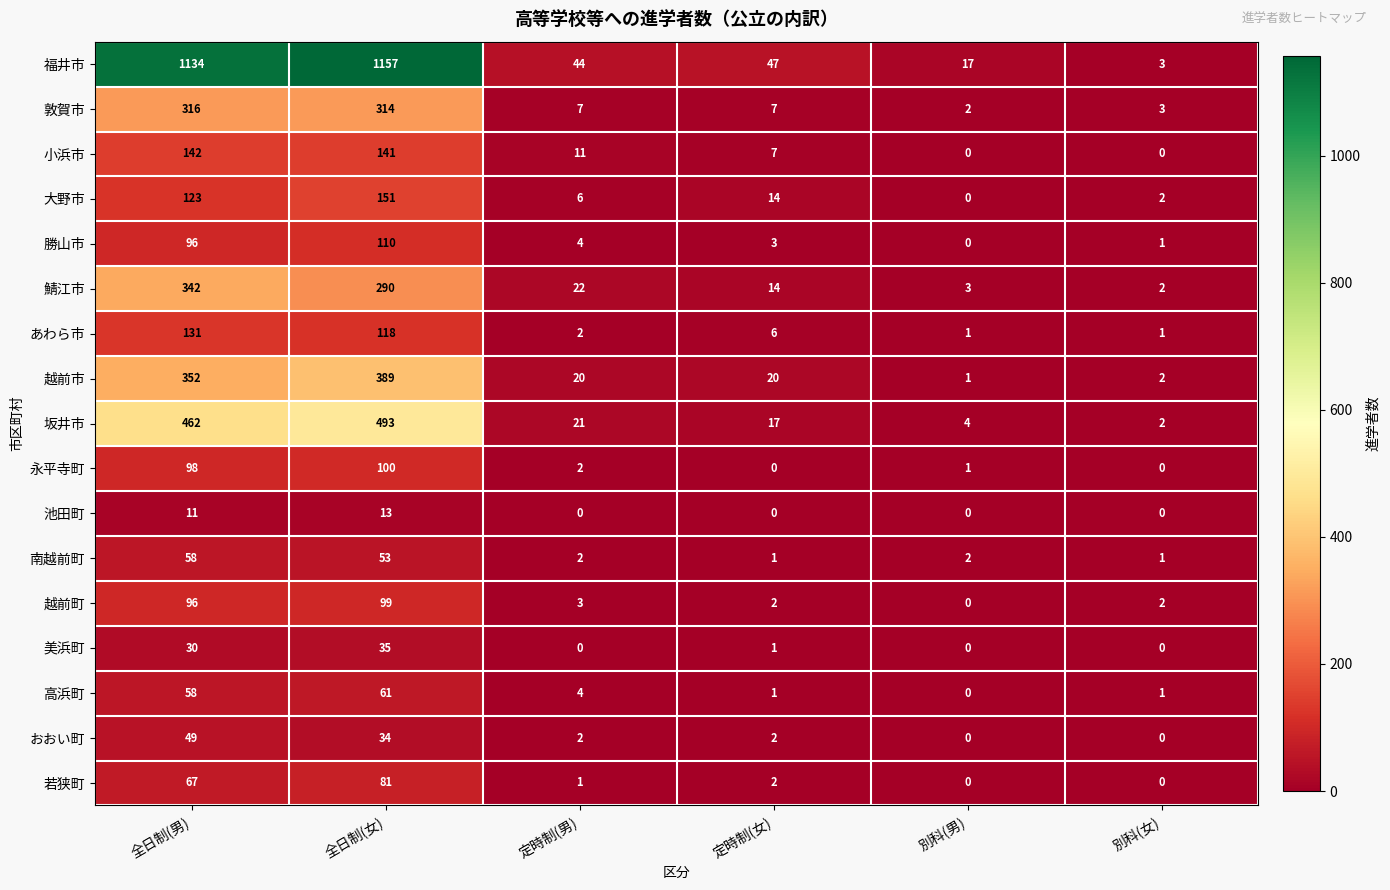

At which label does 鯖江市 reach its minimum?

別科(女)